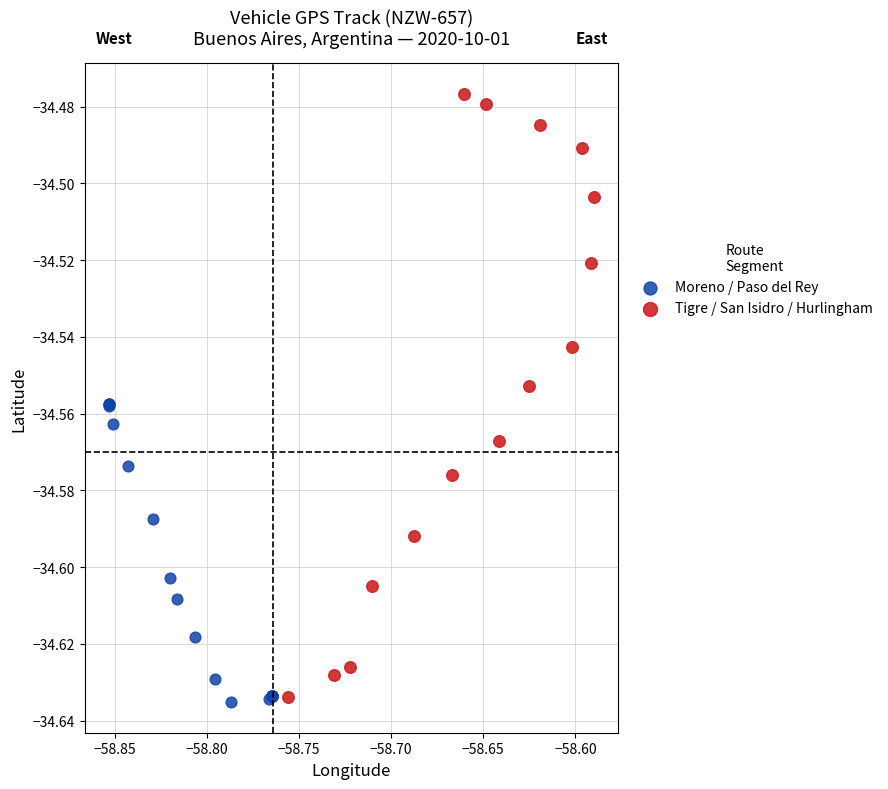

Which series reaches the maximum Y coordinate?

Tigre / San Isidro / Hurlingham